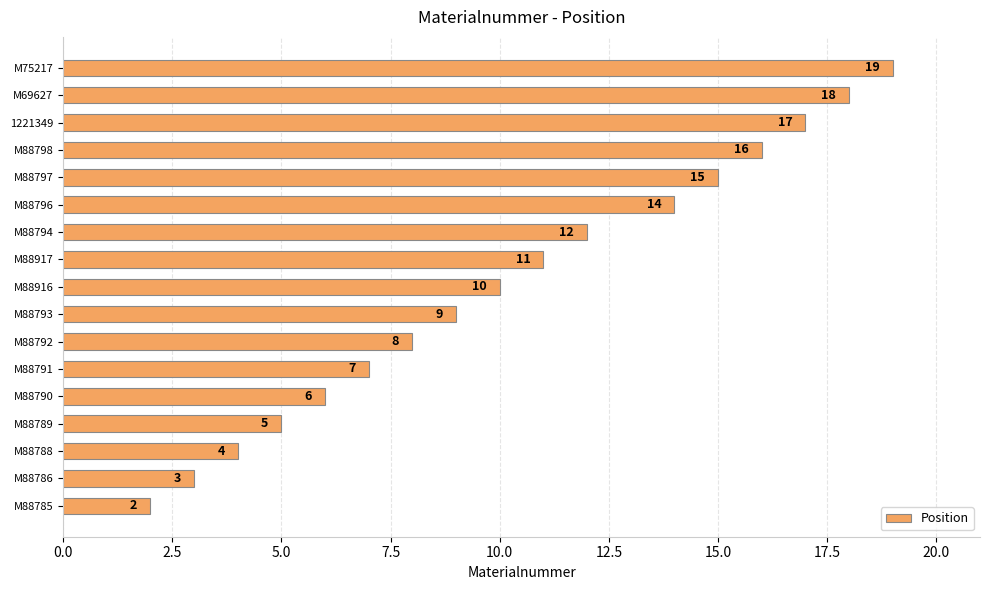

The chart shows a value of 4 at M88788. True or false?

True